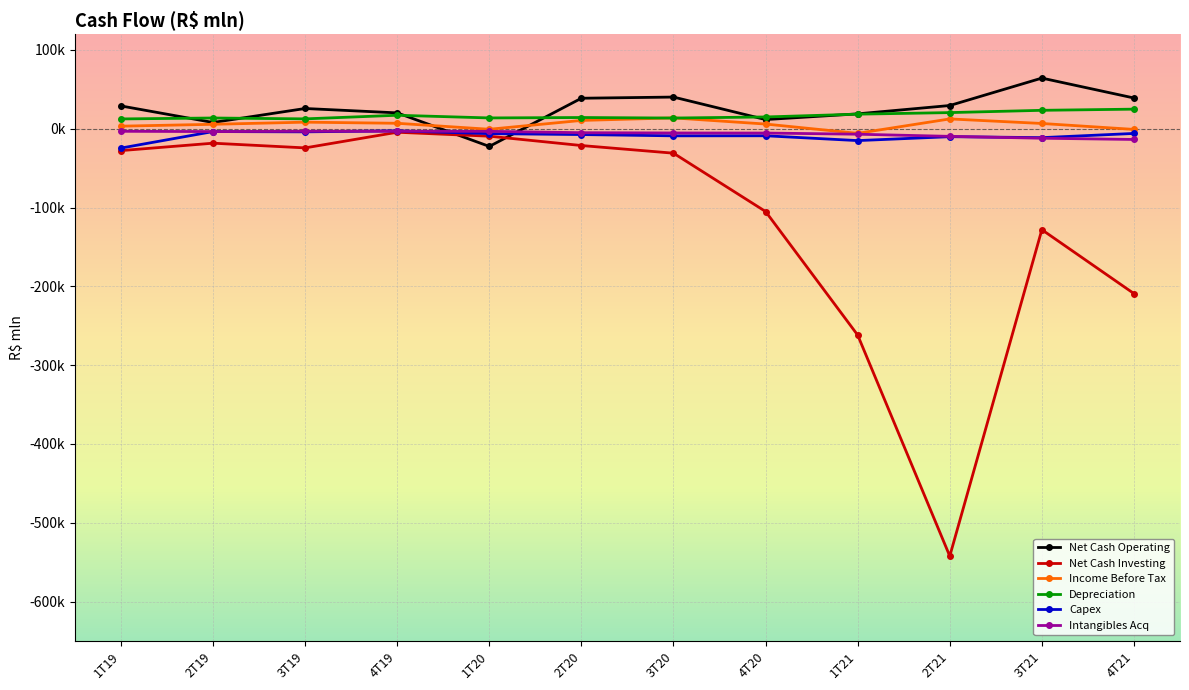

Does the chart have visible grid lines?

Yes